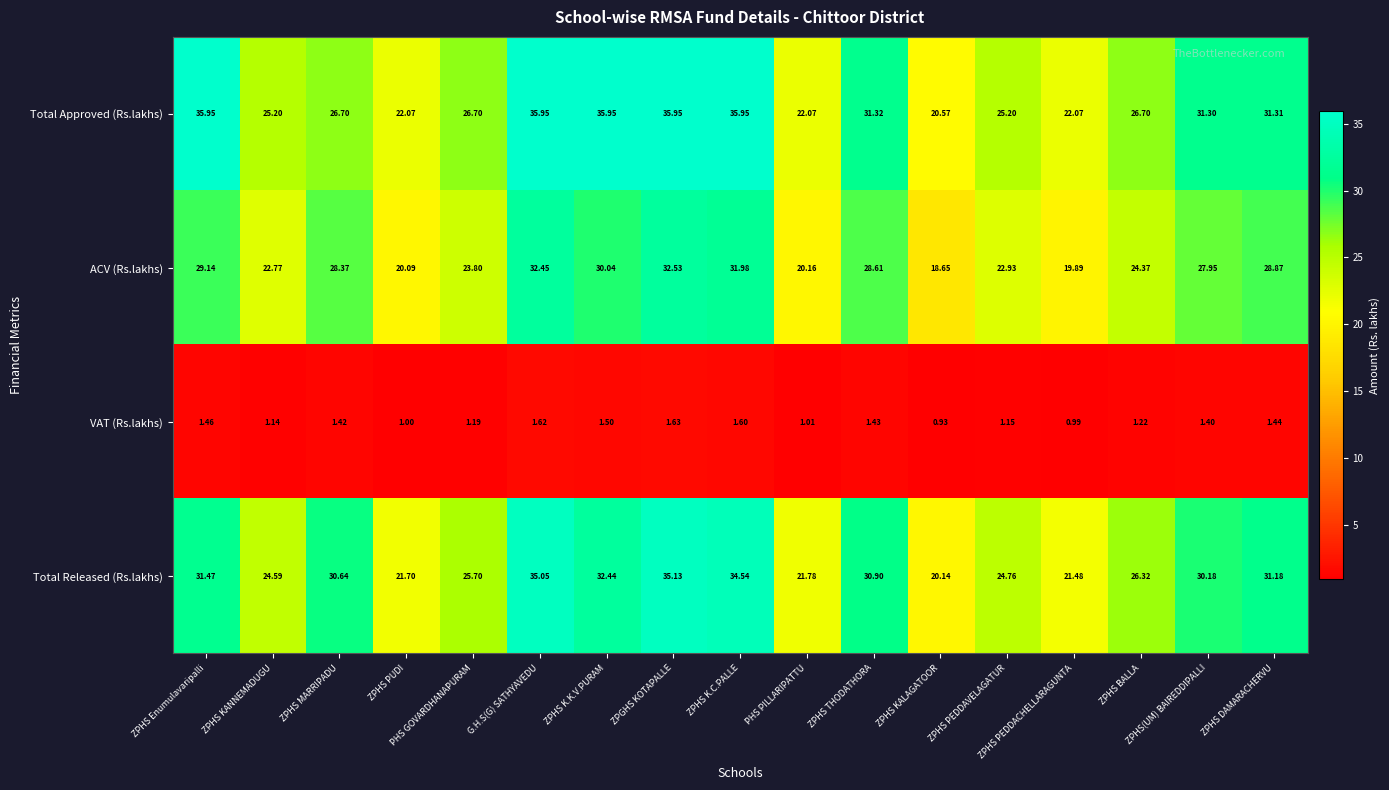

What is the maximum value shown in the chart?

36.0